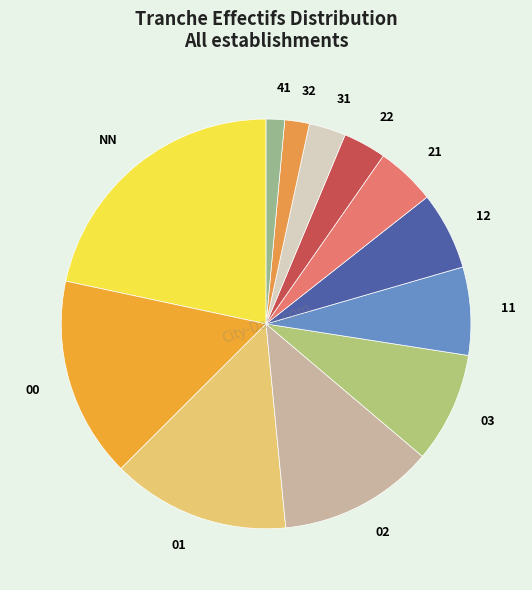

Combined, do NN and 03 account for over 50%?

No